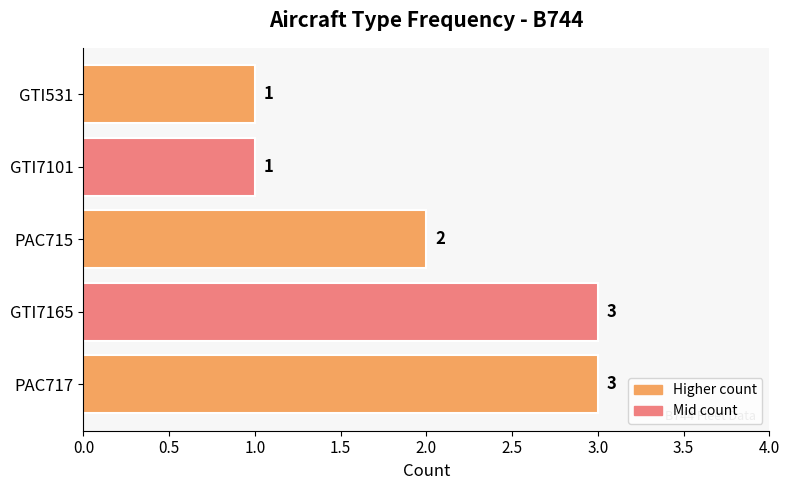

Approximately how many times larger is the value at GTI7101 compared to PAC717?

0.3